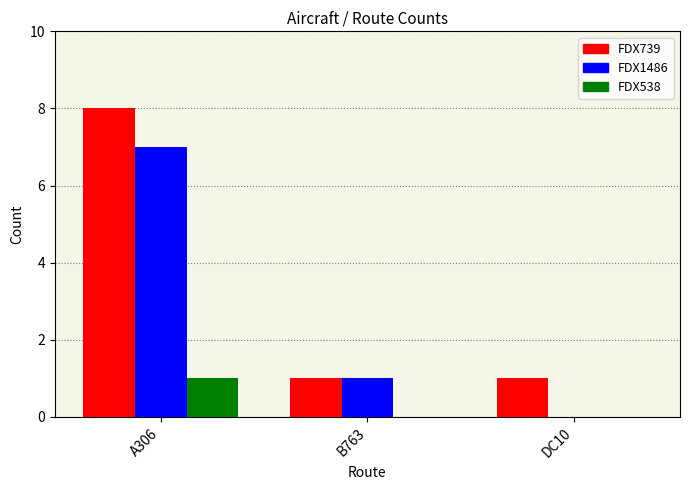

What are all the series names shown in the legend?

FDX739, FDX1486, FDX538